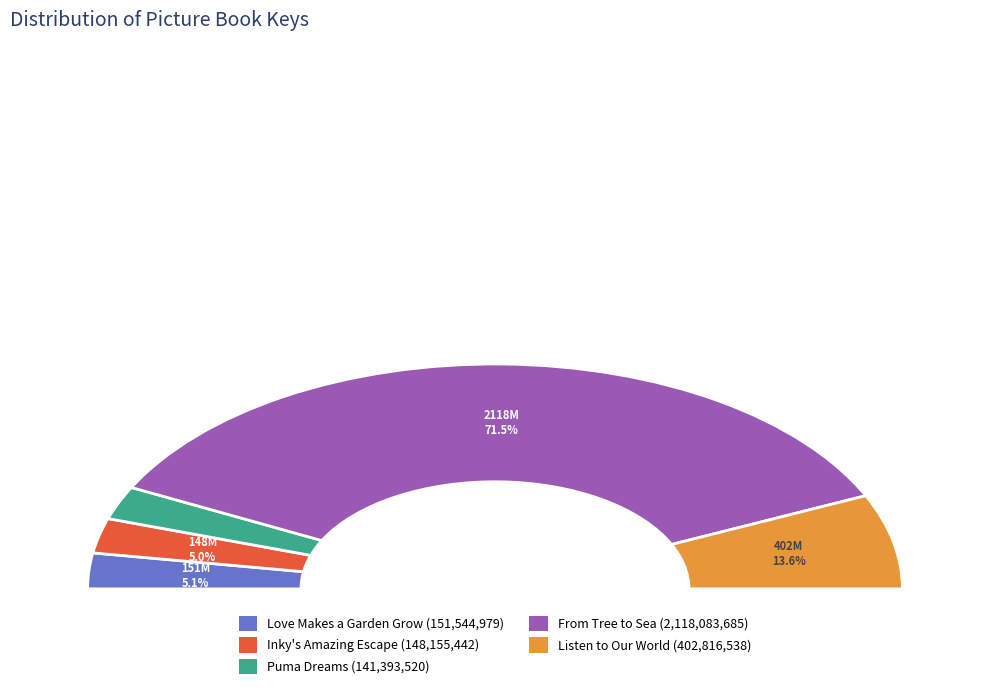

To the nearest percent, what is the difference between the Listen to Our World and Puma Dreams slice percentages?

9%